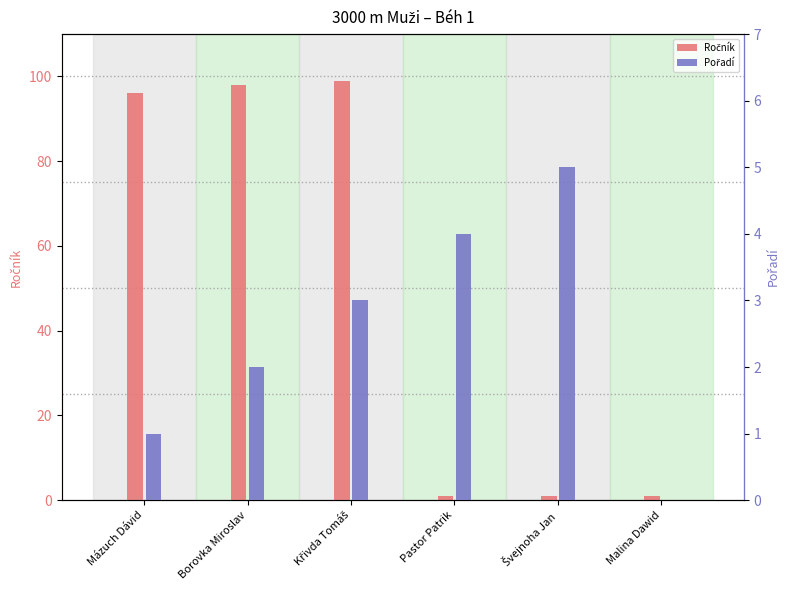

What are all the series names shown in the legend?

Ročník, Pořadí